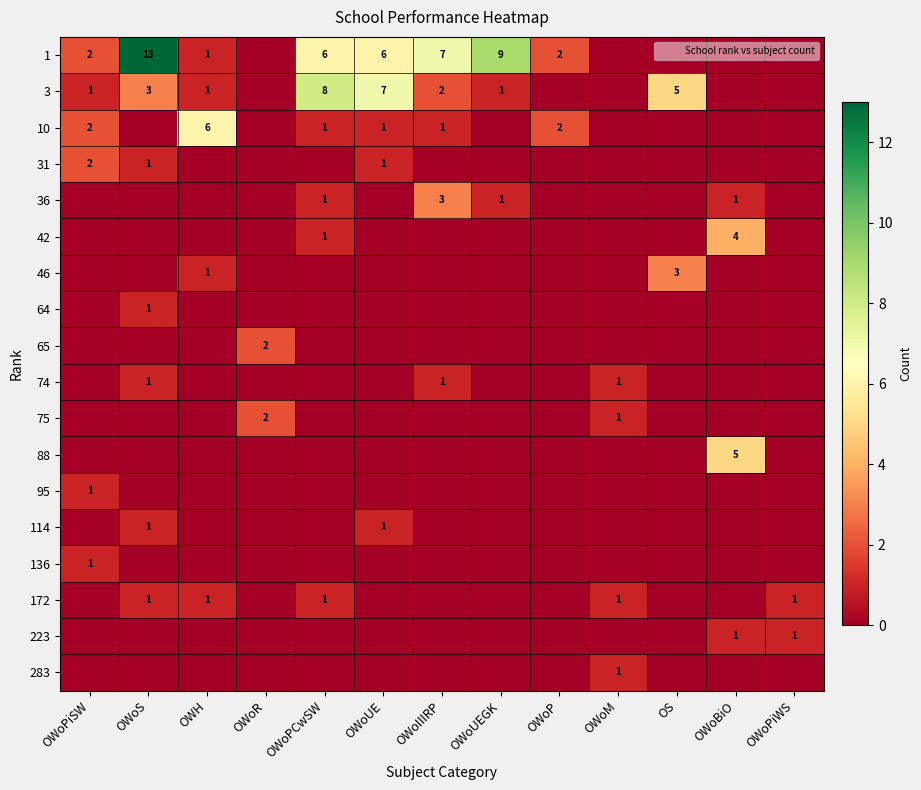

The value of 75 at OWH is 1. True or false?

False